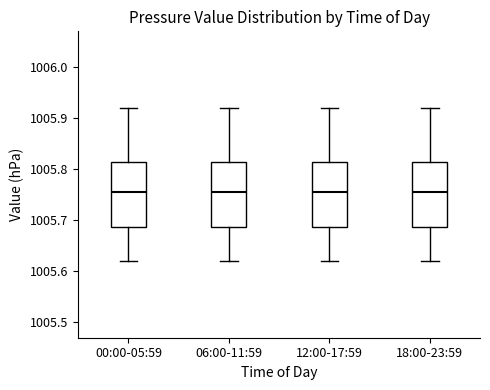

Reading left to right, read every box against the y-axis: the position of its median line, the range the box covers, and the ends of its whiskers. The values are not printed on the chart, so give them approximately, as read against the axis.

00:00-05:59: median 1005.76, box 1005.69 to 1005.82, whiskers 1005.62 to 1005.92
06:00-11:59: median 1005.76, box 1005.69 to 1005.82, whiskers 1005.62 to 1005.92
12:00-17:59: median 1005.76, box 1005.69 to 1005.82, whiskers 1005.62 to 1005.92
18:00-23:59: median 1005.76, box 1005.69 to 1005.82, whiskers 1005.62 to 1005.92